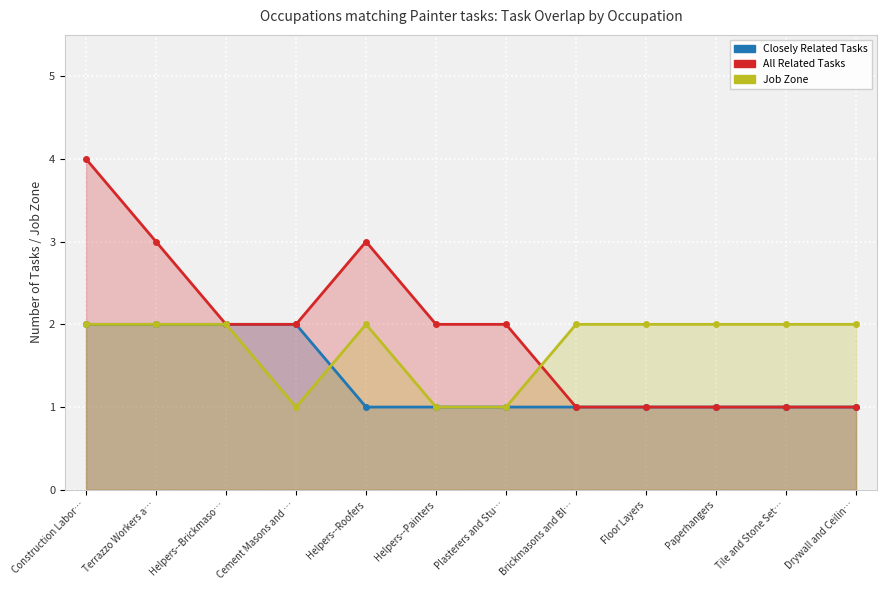

What is the approximate value of All Related Tasks at Floor Layers?

1